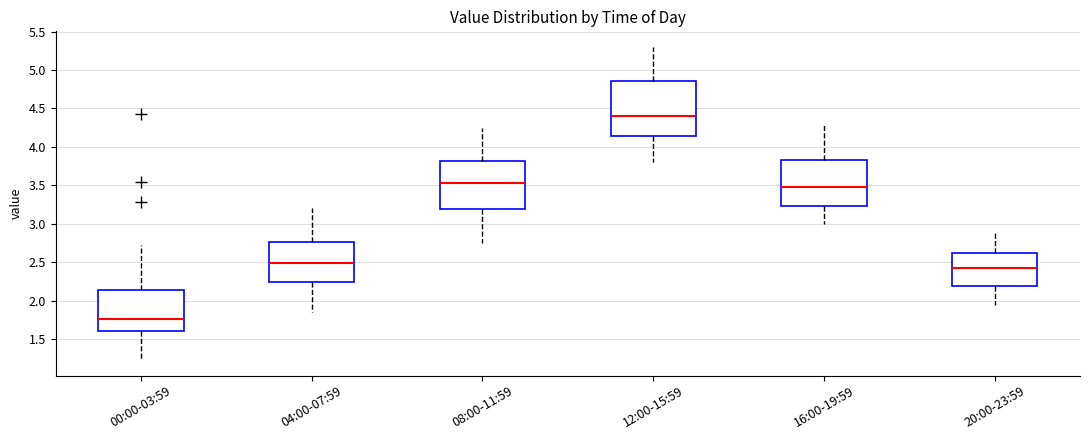

Comparing the boxes themselves (not the whiskers), which one is the tallest?

12:00-15:59